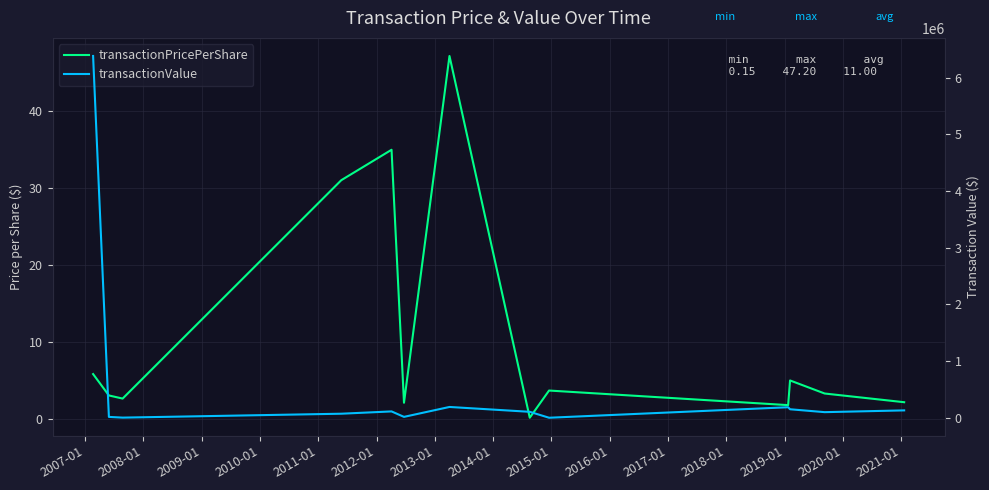

List the series in order of their overall mean, lowest first.

transactionPricePerShare, transactionValue